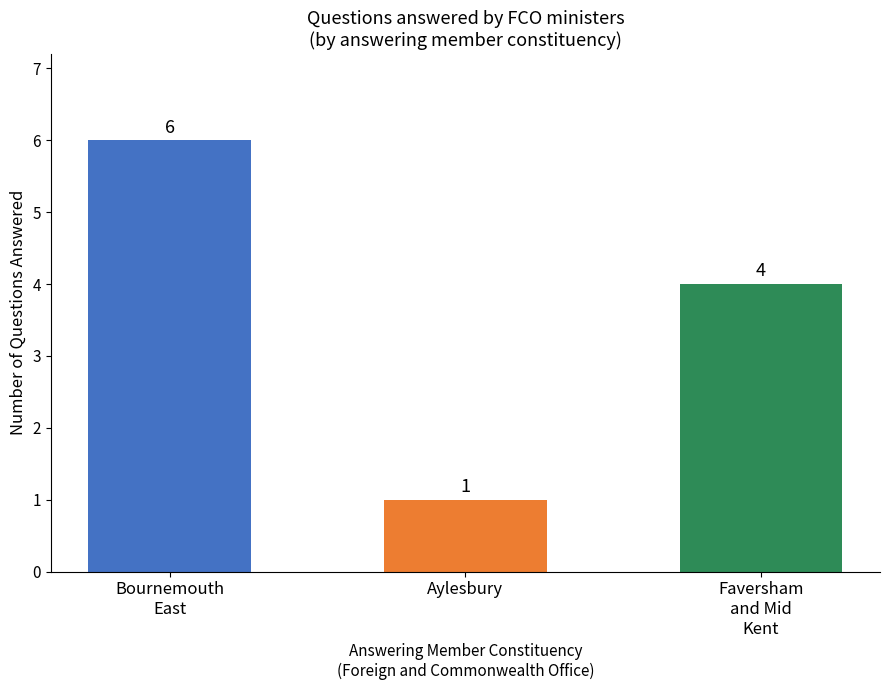

Reading left to right, extract all data points from this chart.

Bournemouth
East=6	Aylesbury=1	Faversham
and Mid
Kent=4